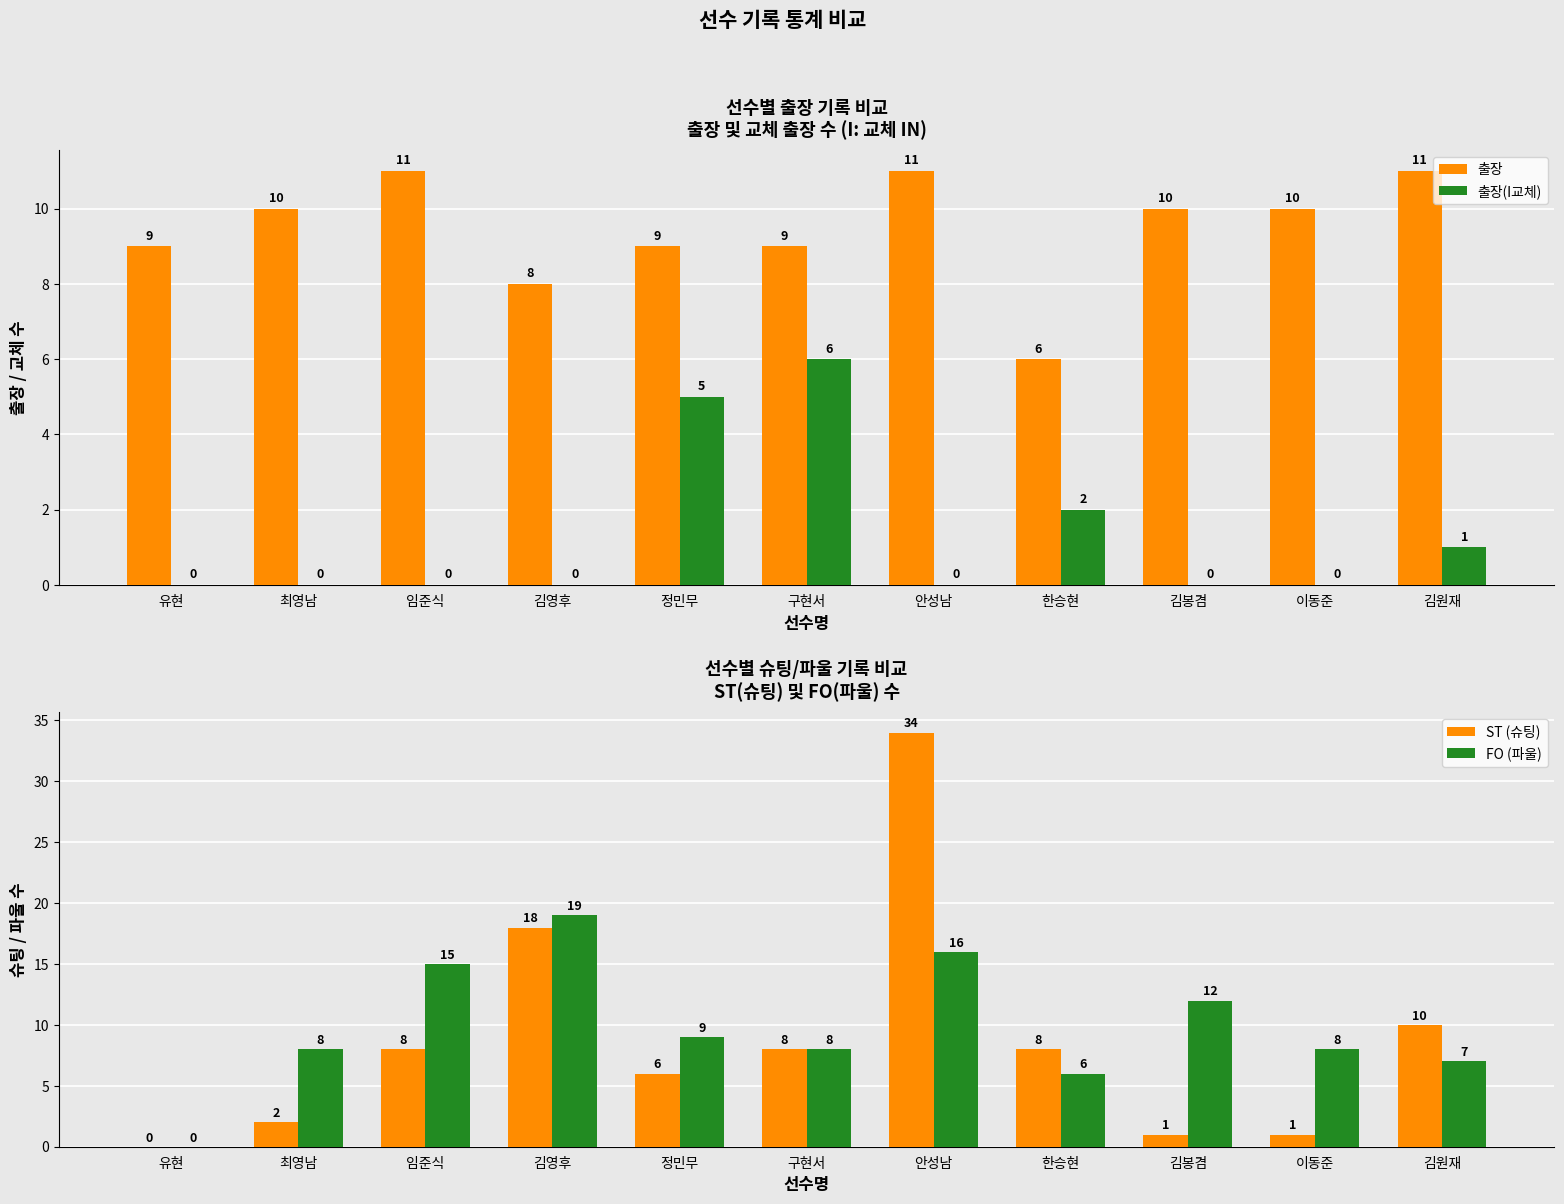

Which series has the largest total across all categories?

FO (파울)